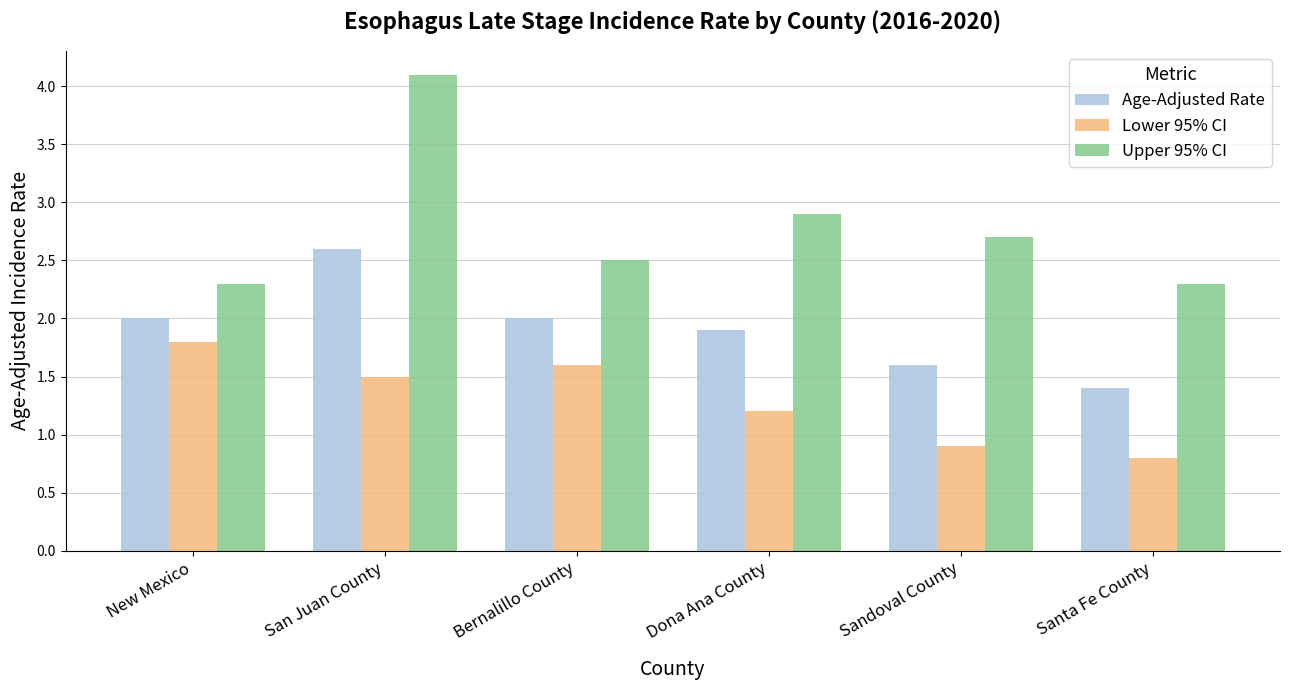

What is the total value across all series at Bernalillo County?

6.1